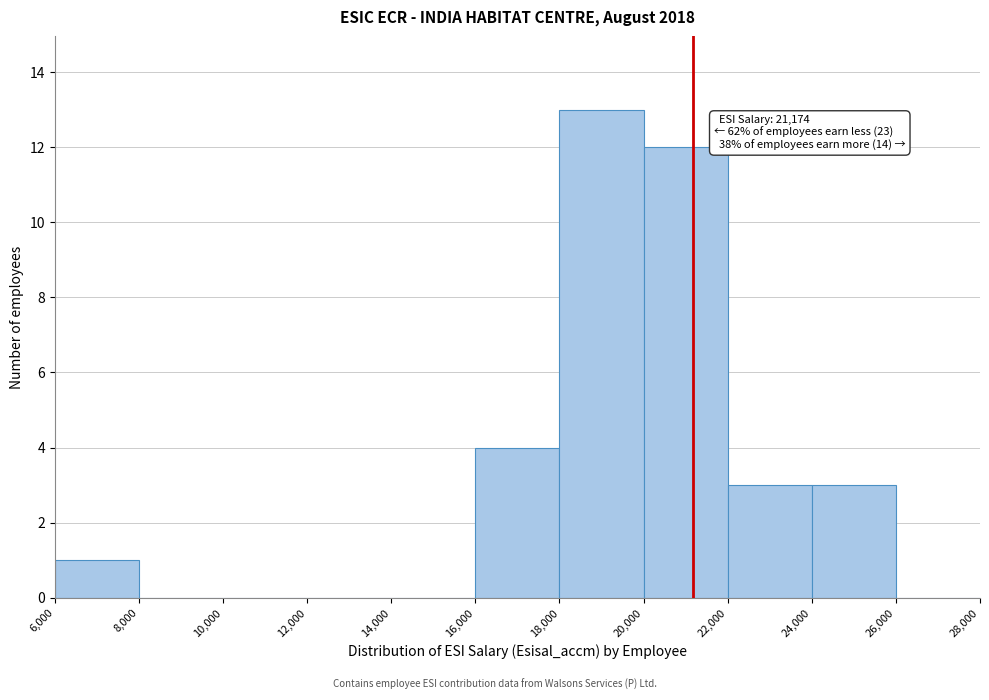

Which range on the x-axis has the tallest bar?

18,000 to 20,000